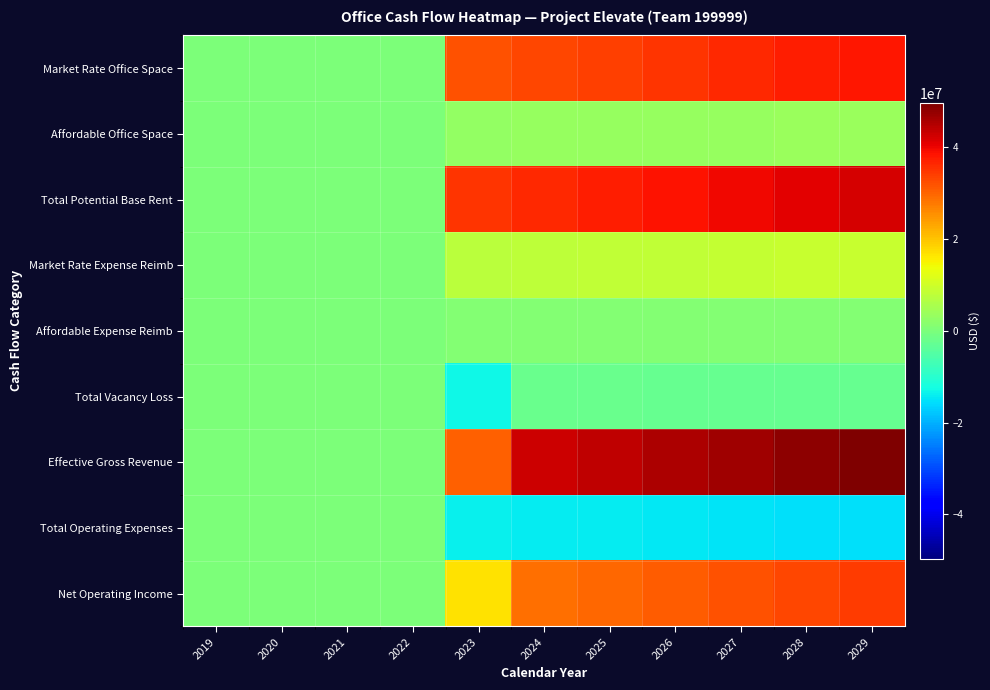

Between 2019 and 2021, which is larger?

2019